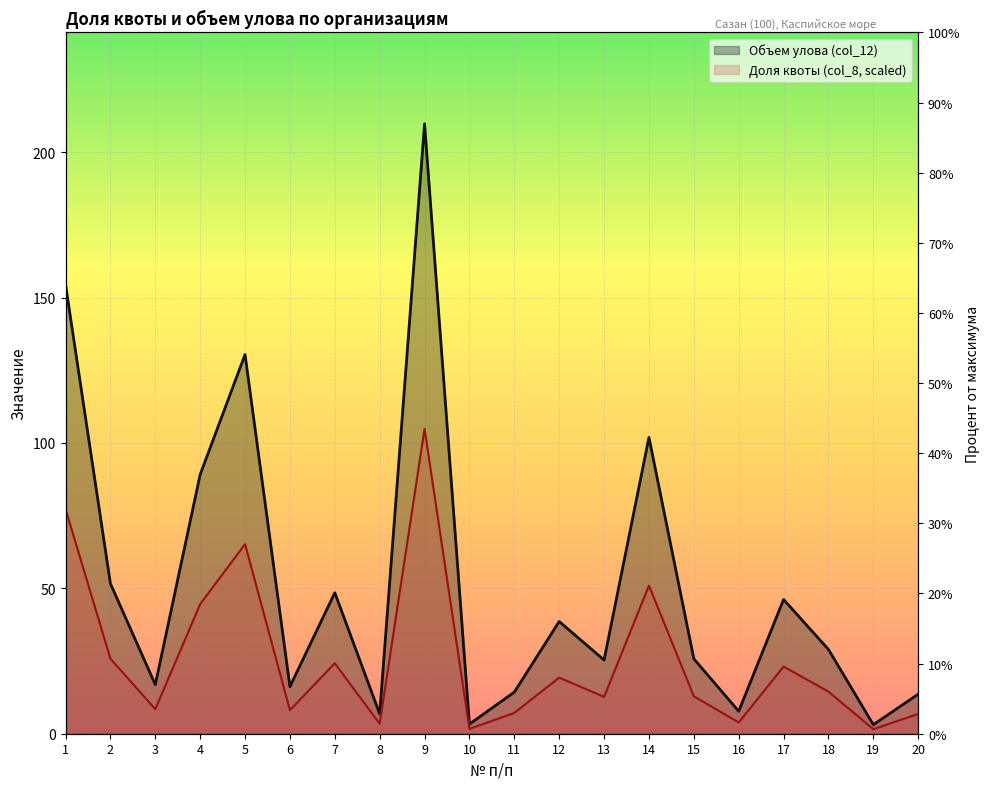

Reading right to left, transcribe all the data shown in this chart.

Доля квоты (col_8): 6.8	1.6	14.5	23.1	3.9	12.9	51.0	12.7	19.3	7.2	1.7	104.9	3.4	24.2	8.1	65.2	44.6	8.4	25.8	77.3
Объем улова (col_12): 13.6	3.1	29.0	46.2	7.7	25.8	101.9	25.3	38.6	14.3	3.3	209.7	6.8	48.5	16.2	130.4	89.1	16.9	51.6	154.5